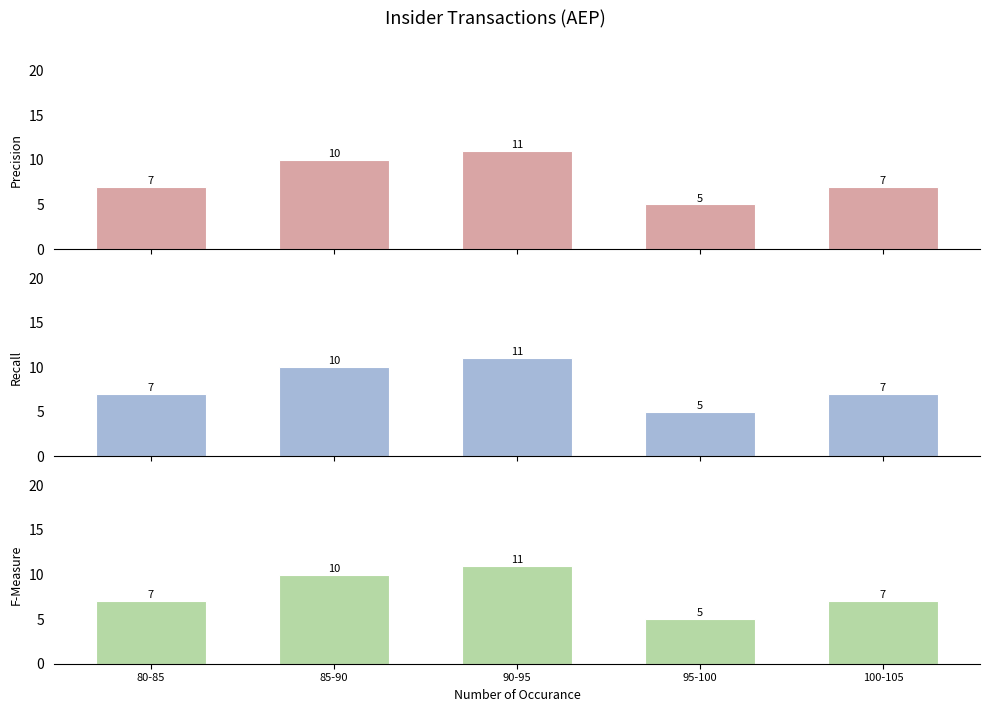

What is the value of the Transaction Value bar at the 3rd from the left?

11